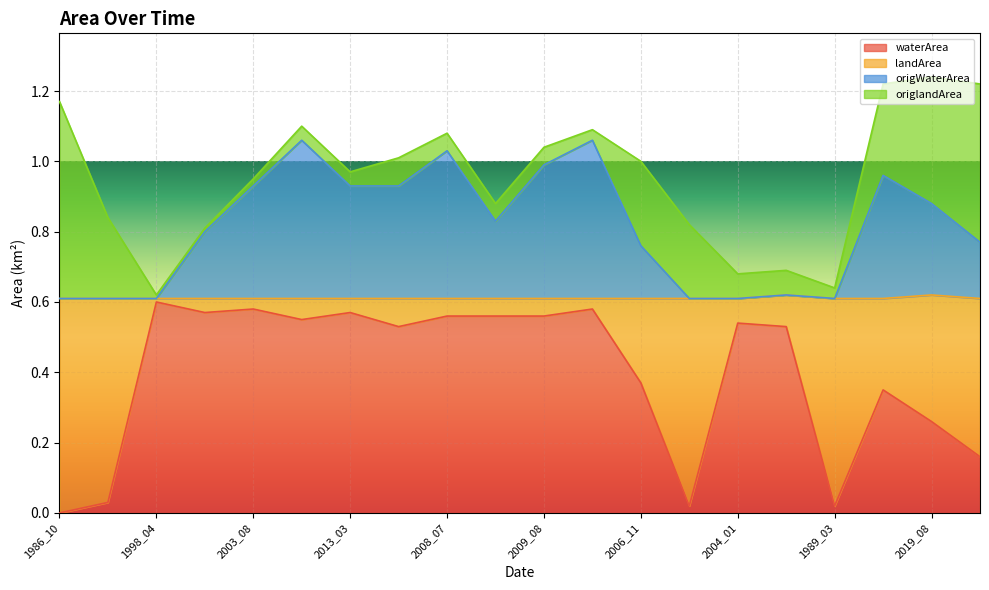

The value of waterArea at 1986_10 is 0.0. True or false?

True